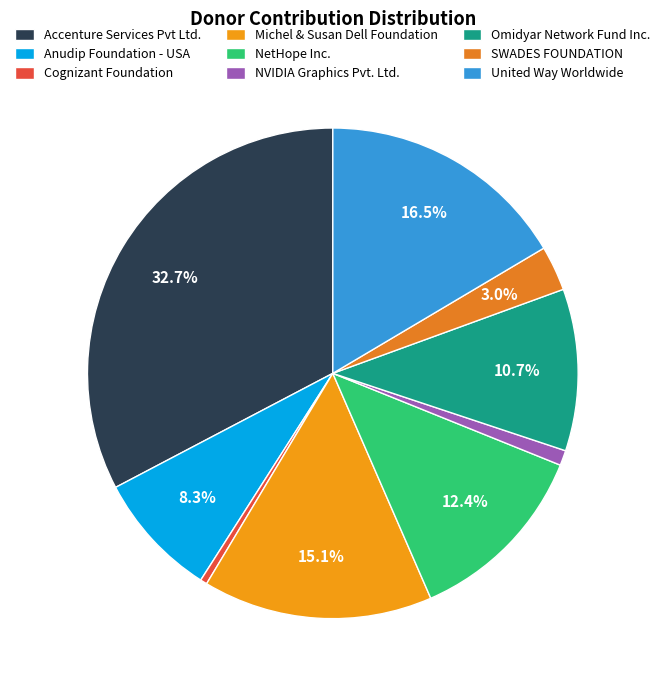

How many slices are in this pie chart?

9